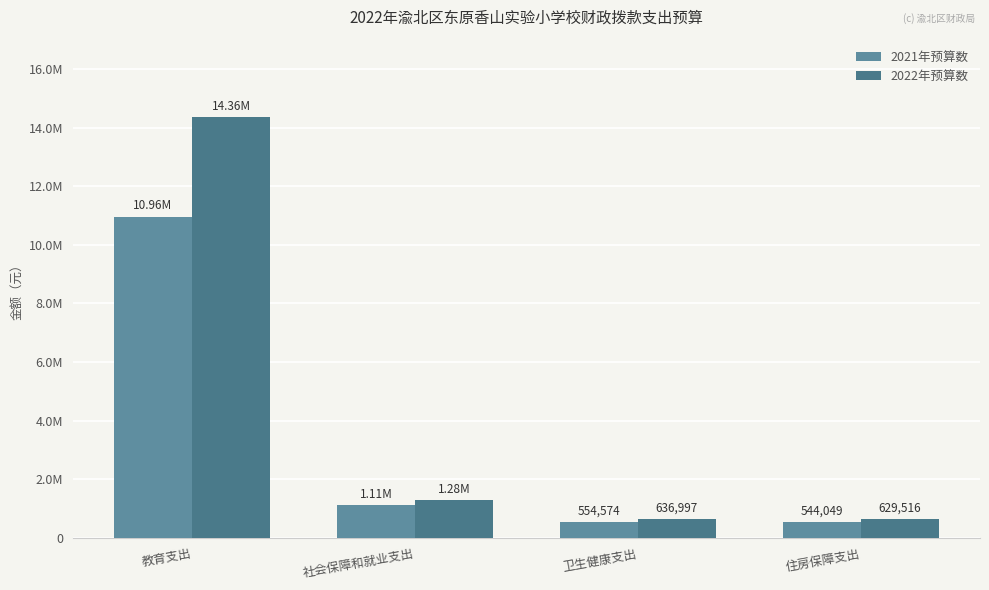

Rank the series at 社会保障和就业支出 from highest to lowest value.

2022年预算数, 2021年预算数